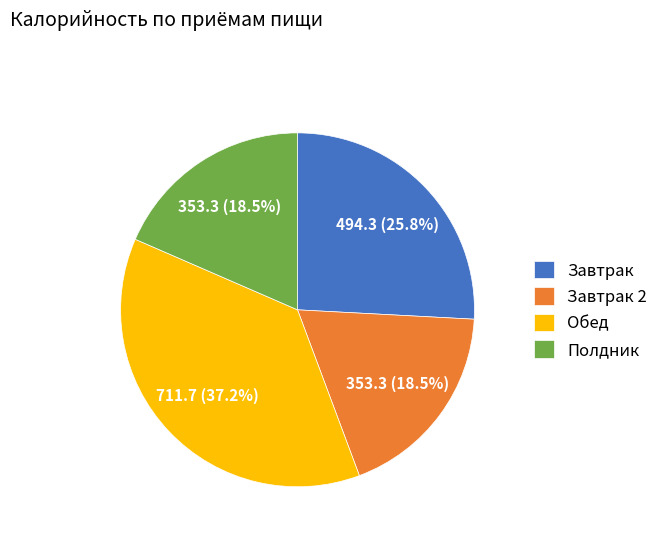

To the nearest percent, what is the difference between the Полдник and Завтрак slice percentages?

7%